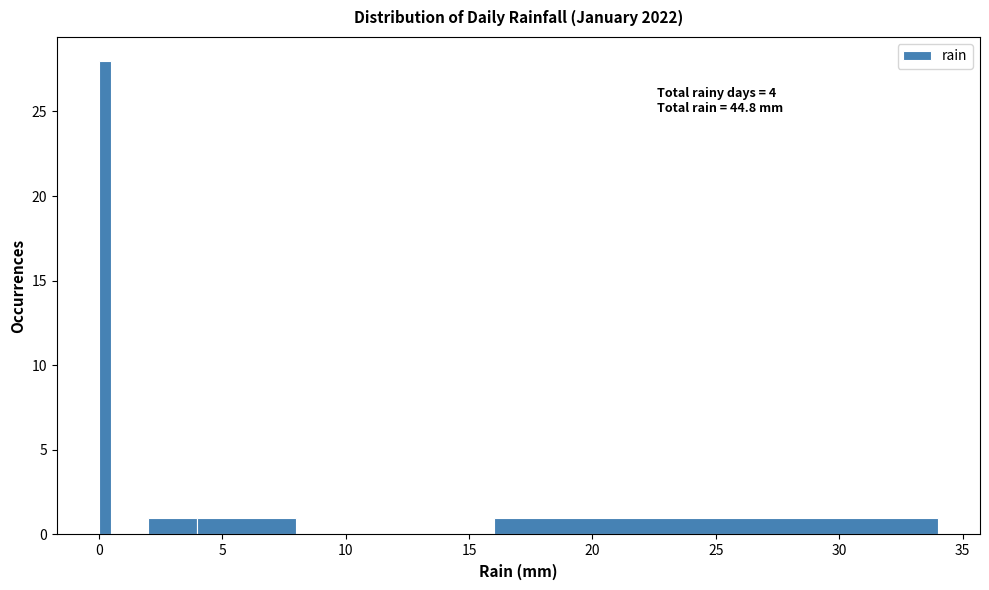

Read against the x-axis, roughly where is the centre of the tallest bar?

0.5